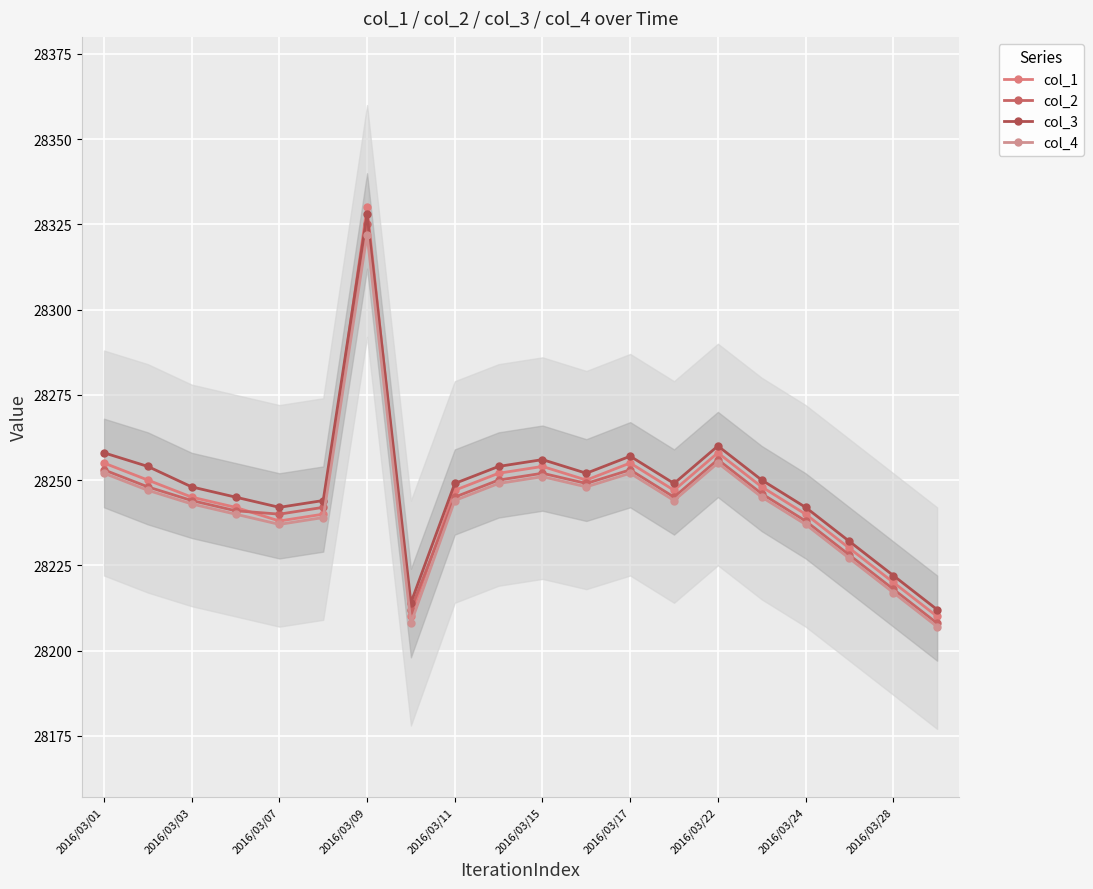

What is the greatest value displayed?

28330